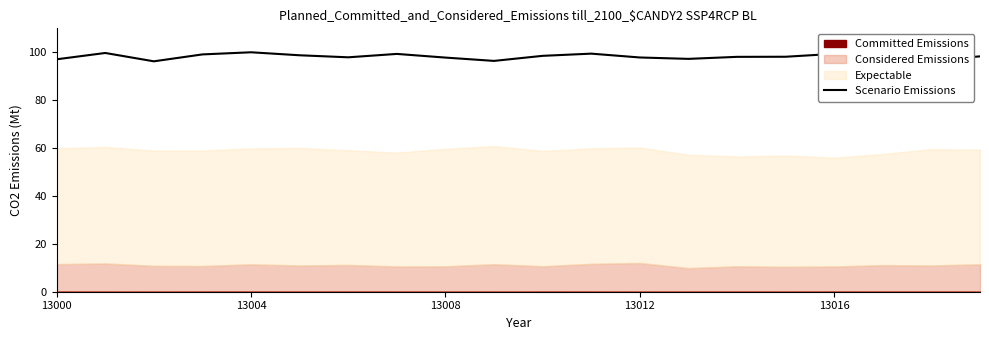

How many data points are less than 98?

8